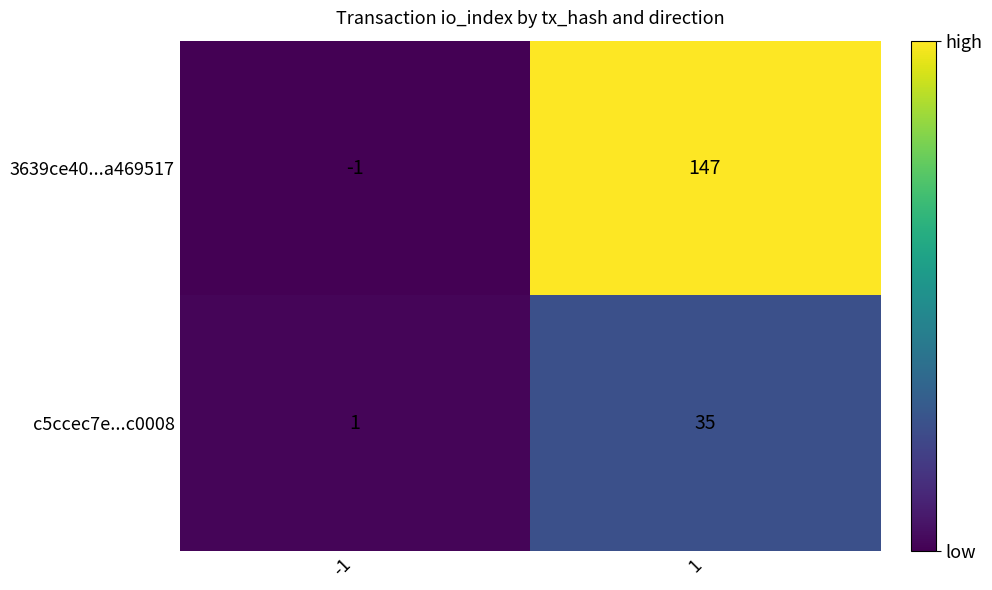

The 3639ce40...a469517 series shows -1 at -1. True or false?

True